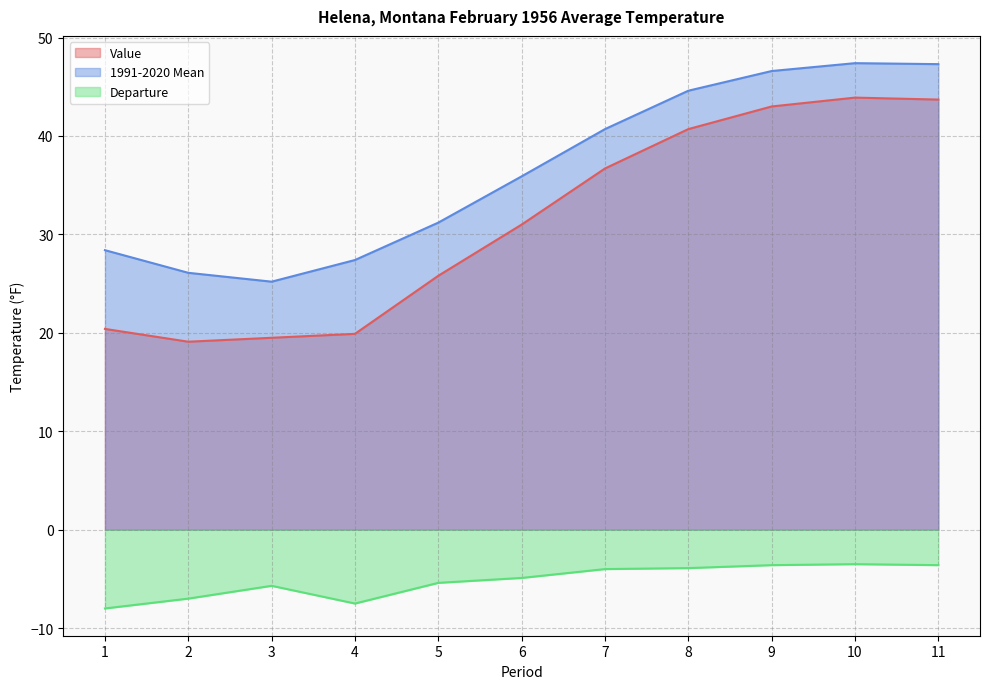

How many lines are shown in the chart?

3